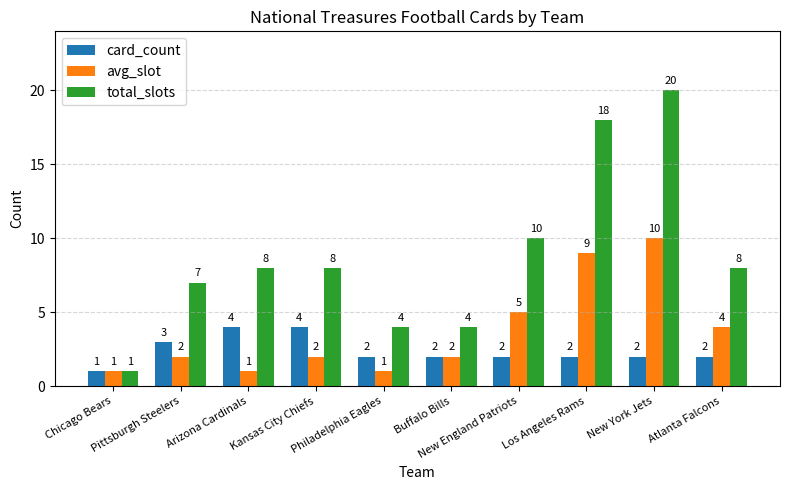

Read the avg_slot value at Los Angeles Rams.

9